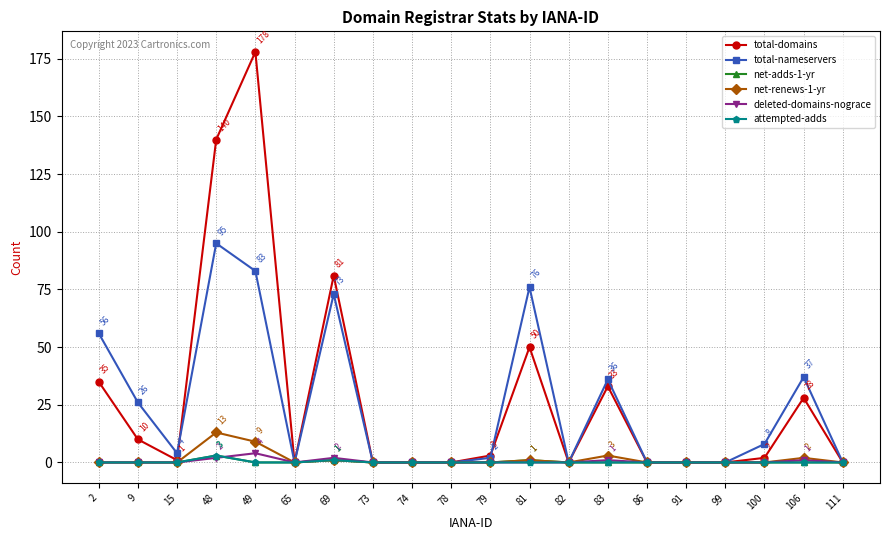

How many distinct data groups are displayed?

6